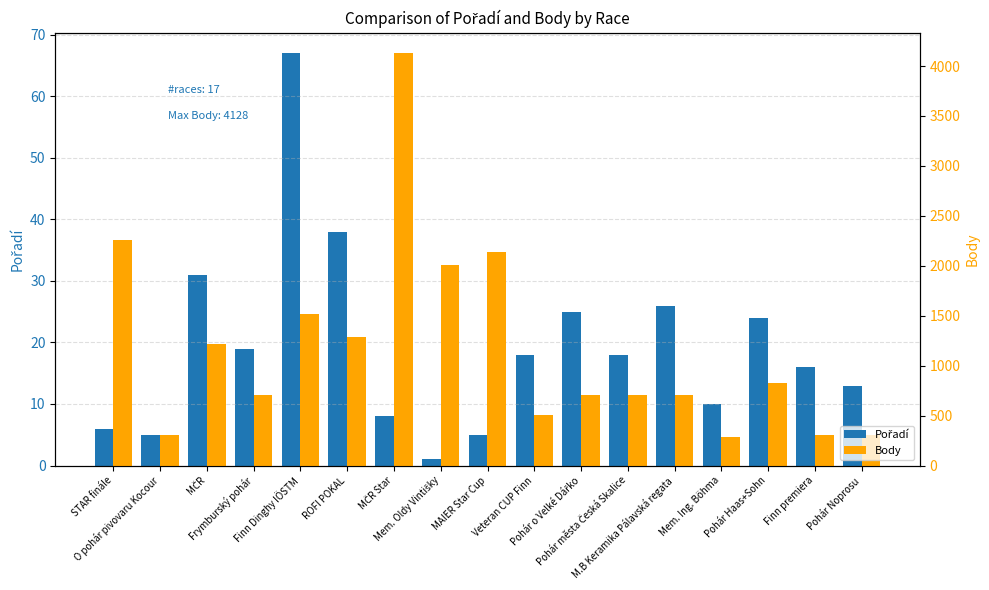

What is the label of the 16th bar from the left?

Finn premiera